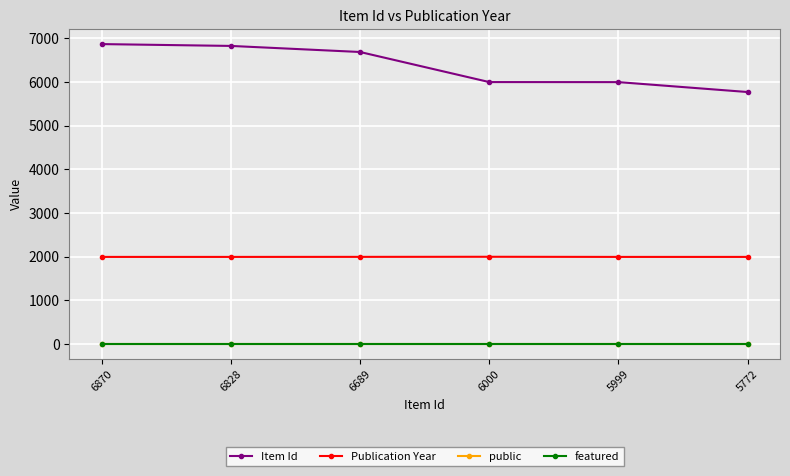

Count the number of data series in this chart.

4